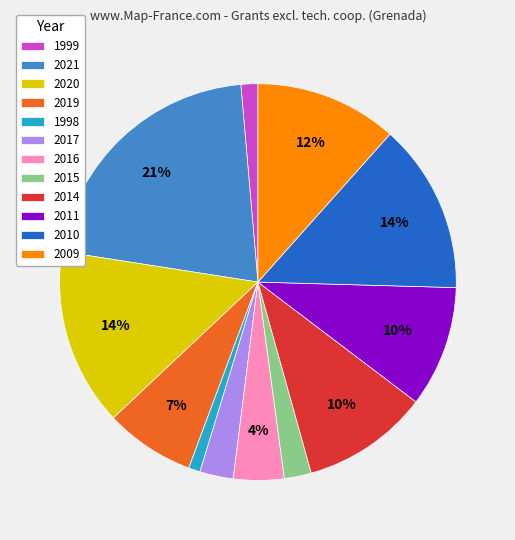

Do 1999 and 2009 together represent more than half of the pie?

No